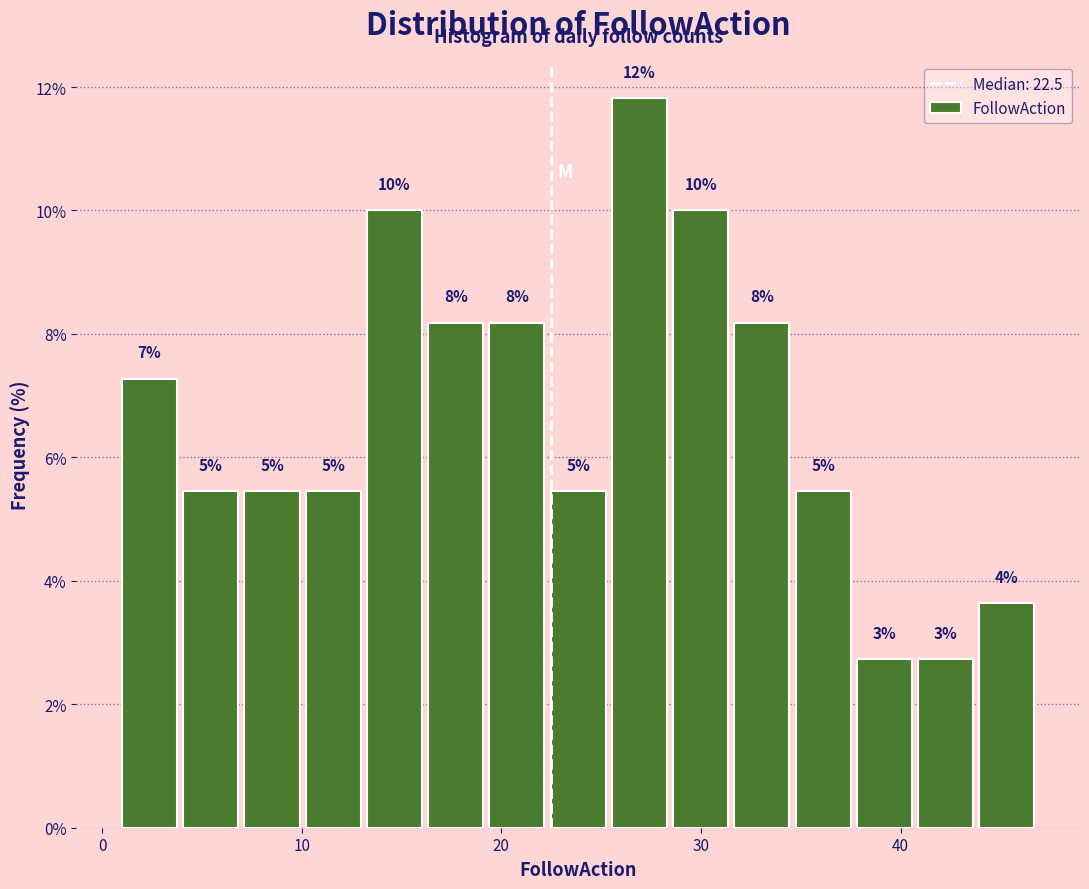

Read against the x-axis, roughly where is the centre of the tallest bar?

27